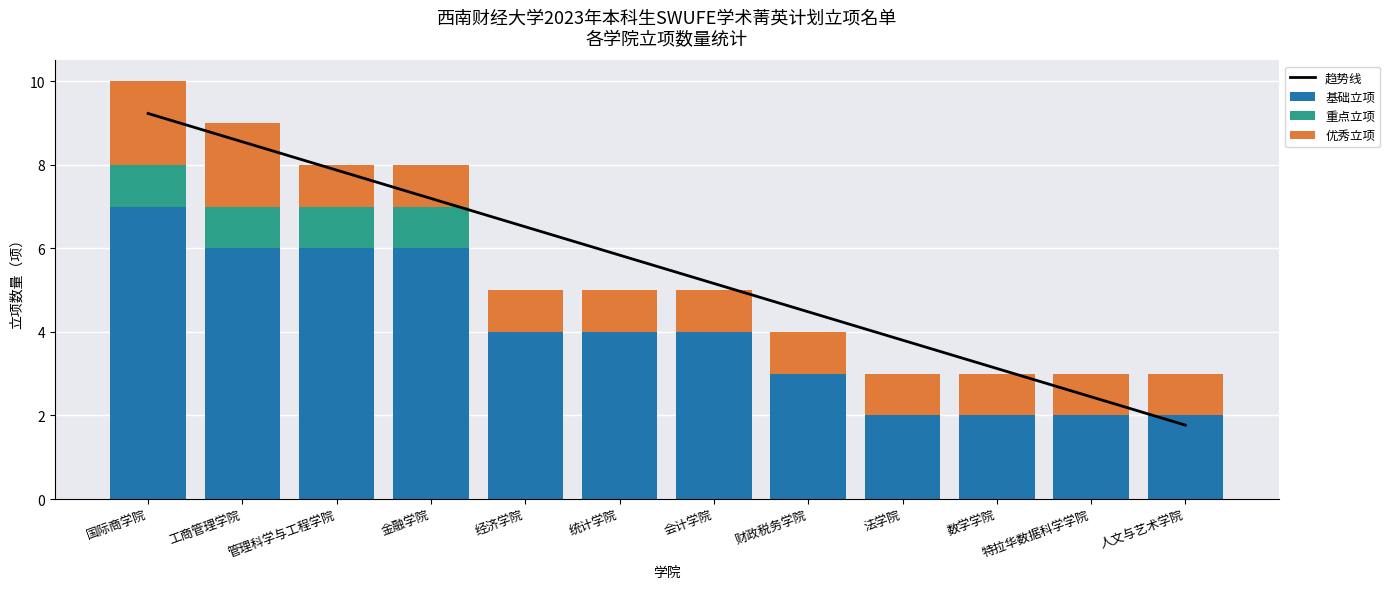

What is the label of the 10th bar from the right?

管理科学与工程学院